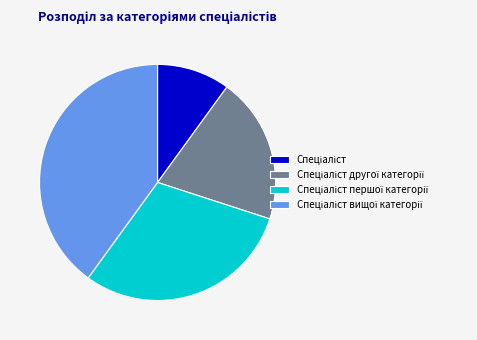

Does any single category account for the majority?

No